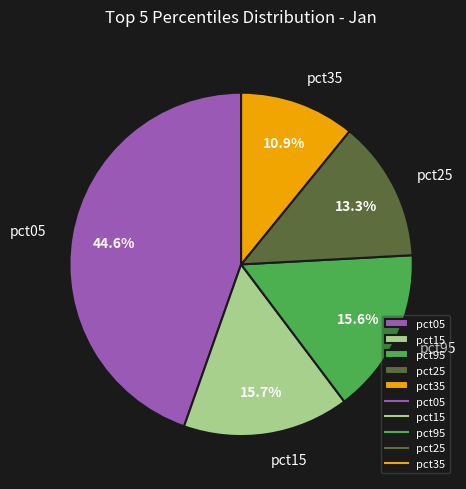

Is pct25 the majority of the pie?

No